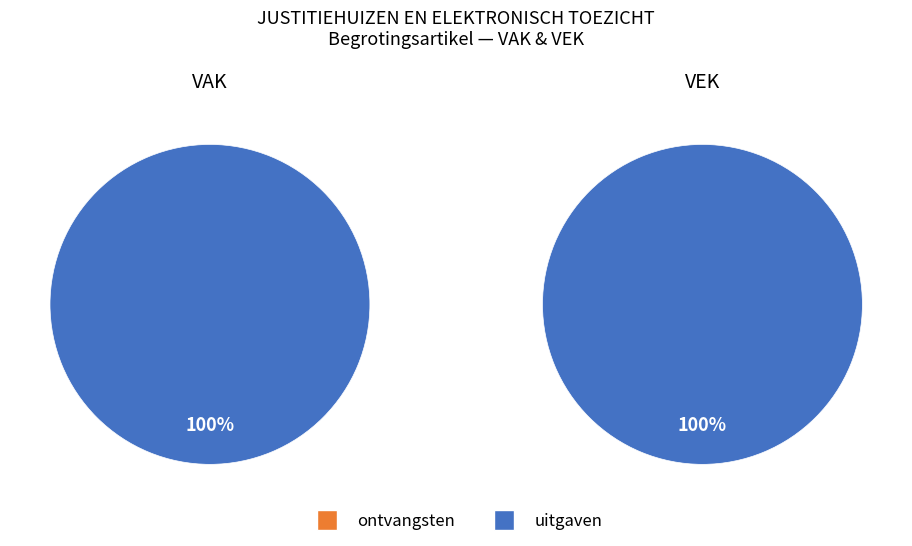

How many slices are in this pie chart?

4